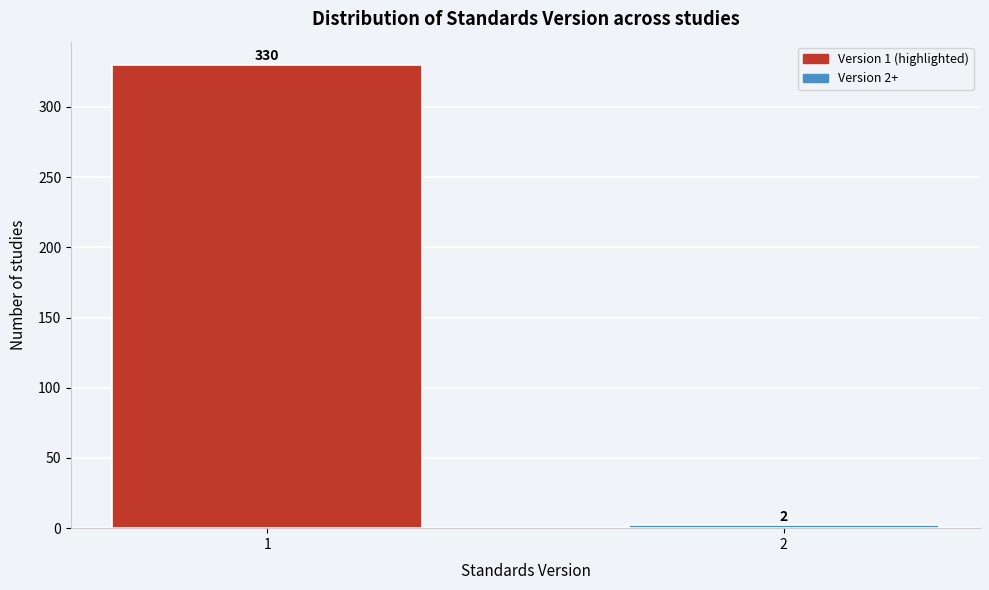

Reading left to right, transcribe all the data shown in this chart.

1=330	2=2